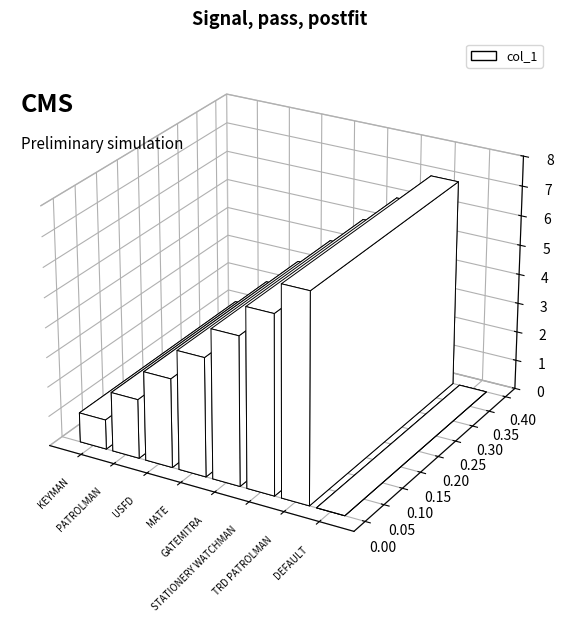

What is the greatest value displayed?

7